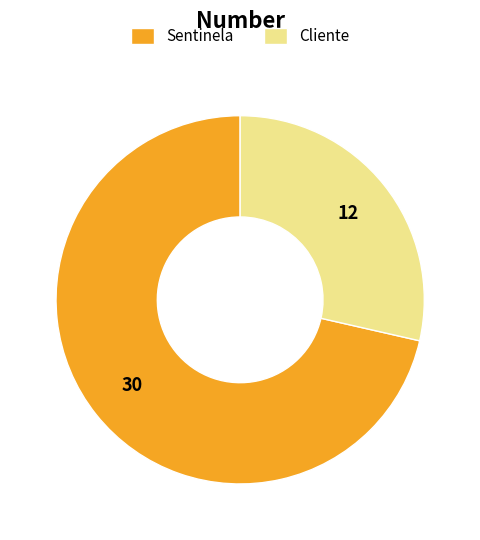

Count the number of slices in the pie.

2